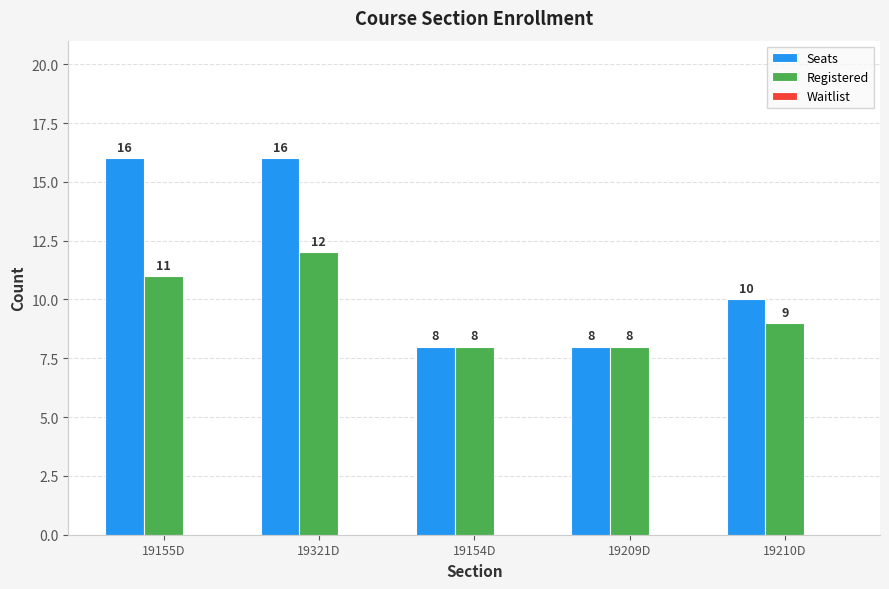

What is the maximum value for Seats?

16